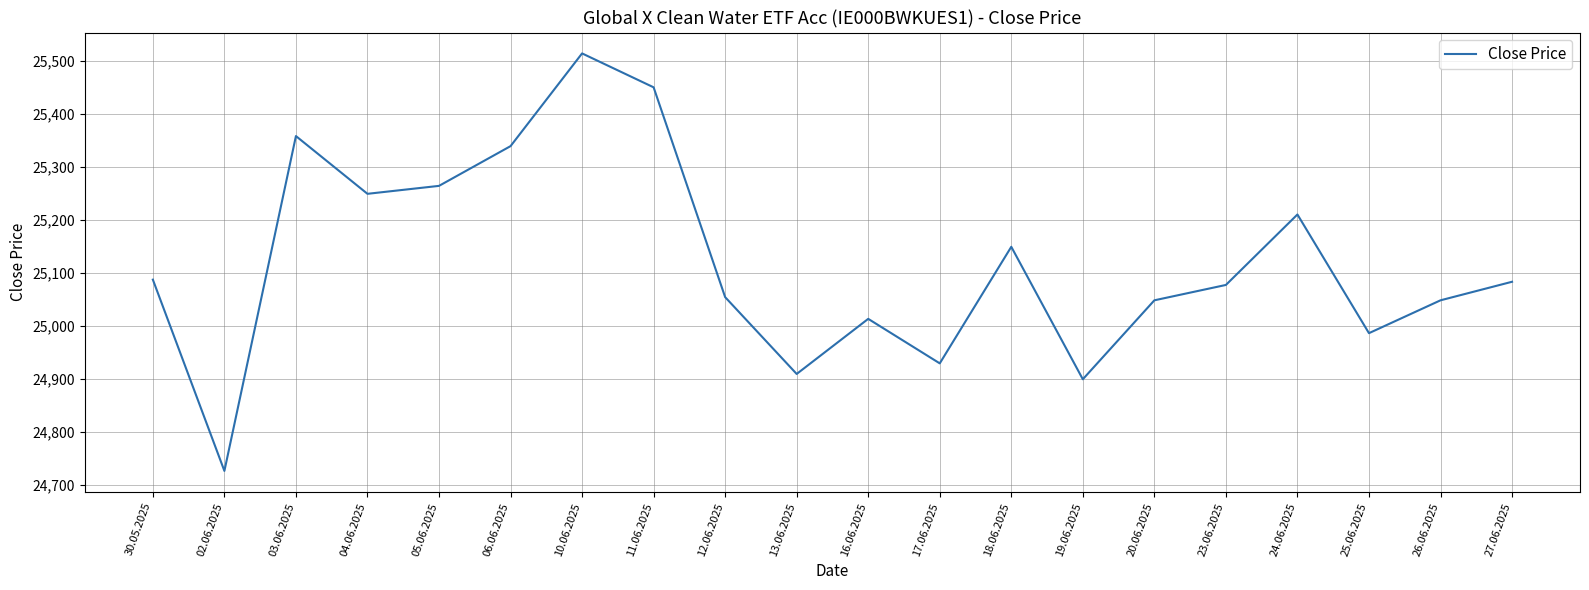

What is the difference between the maximum and minimum values?

788